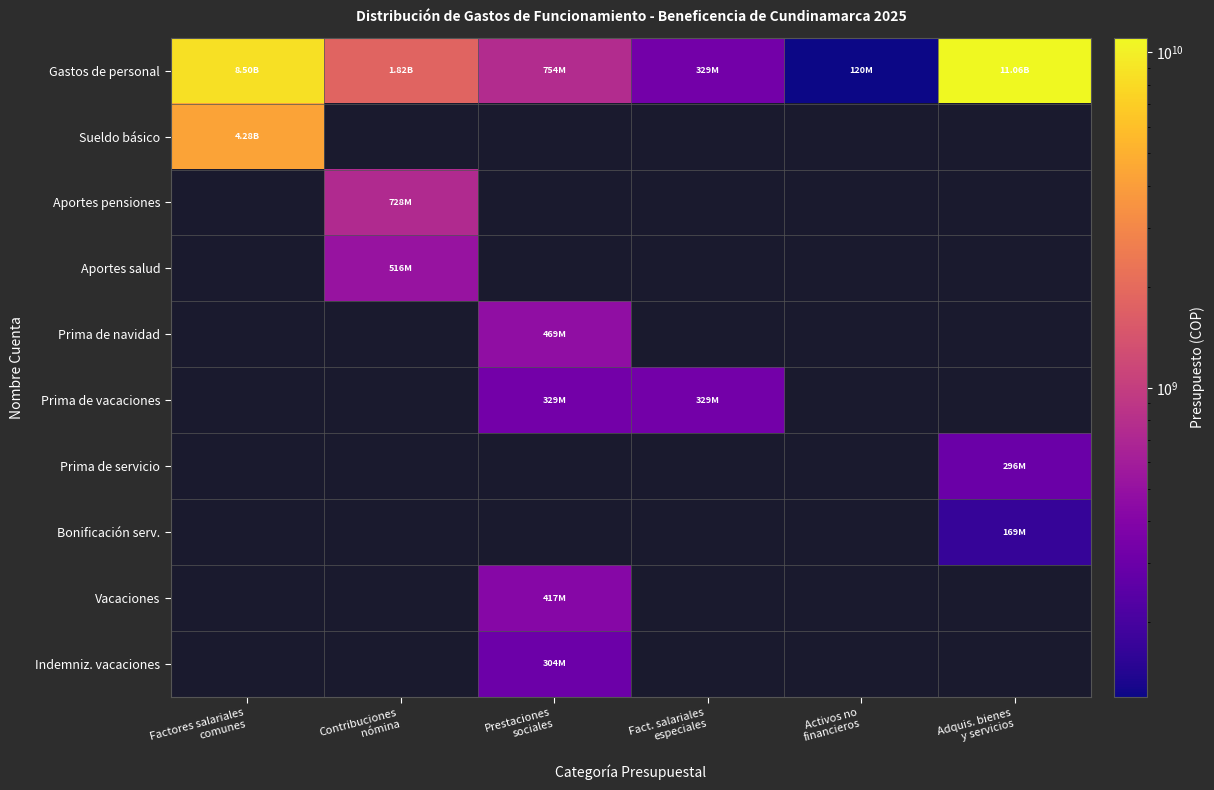

How many categories are shown in the chart?

6